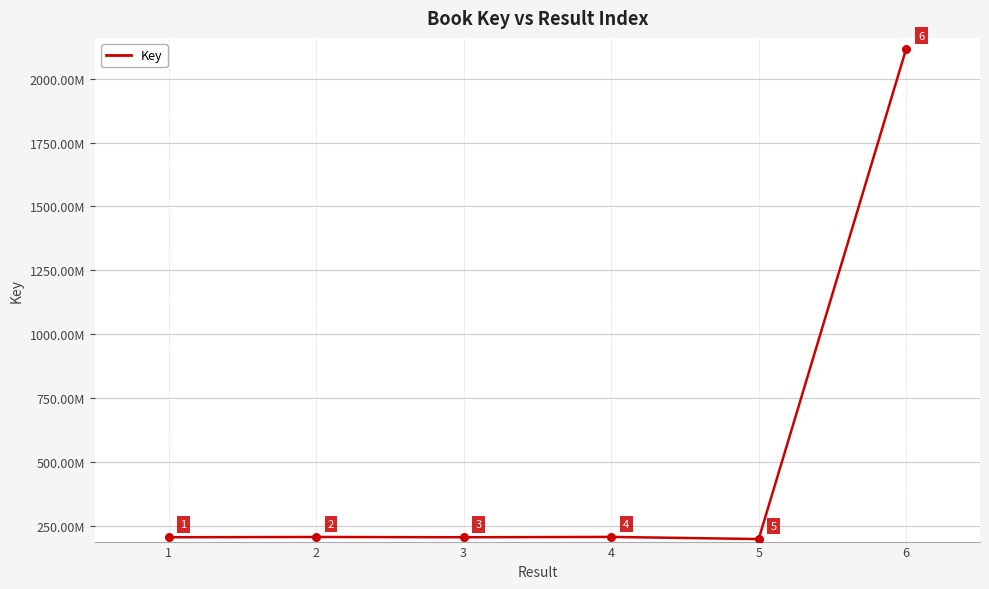

Which has a higher value, 6 or 3?

6